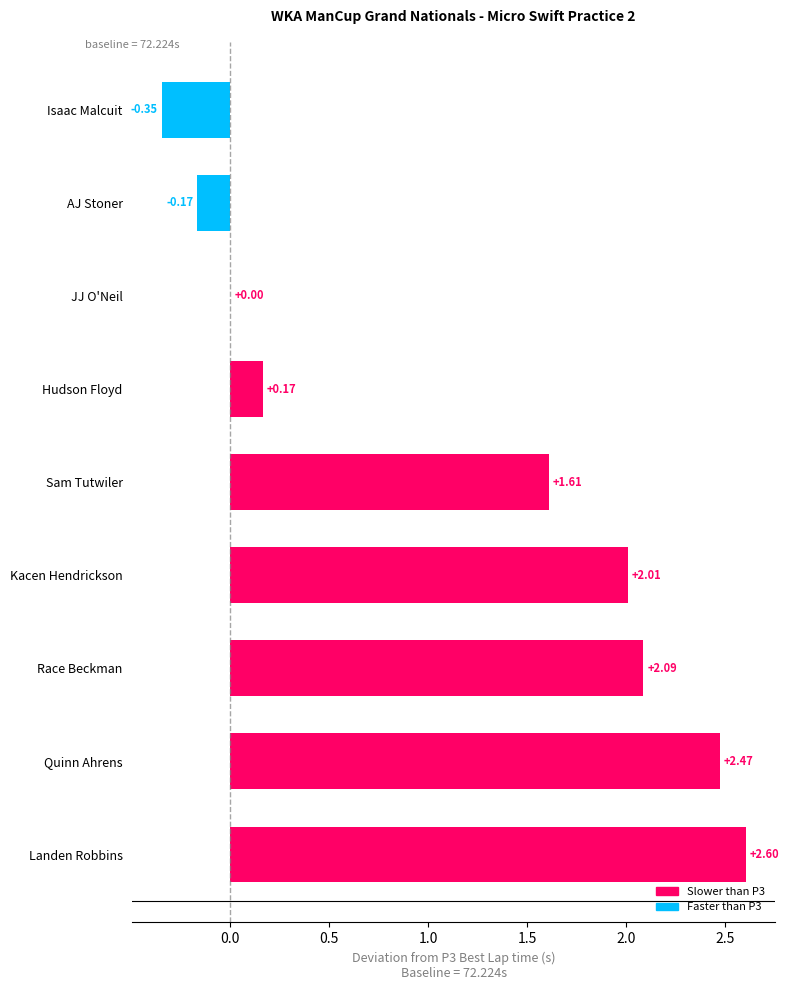

What is the sum of all values?

10.4